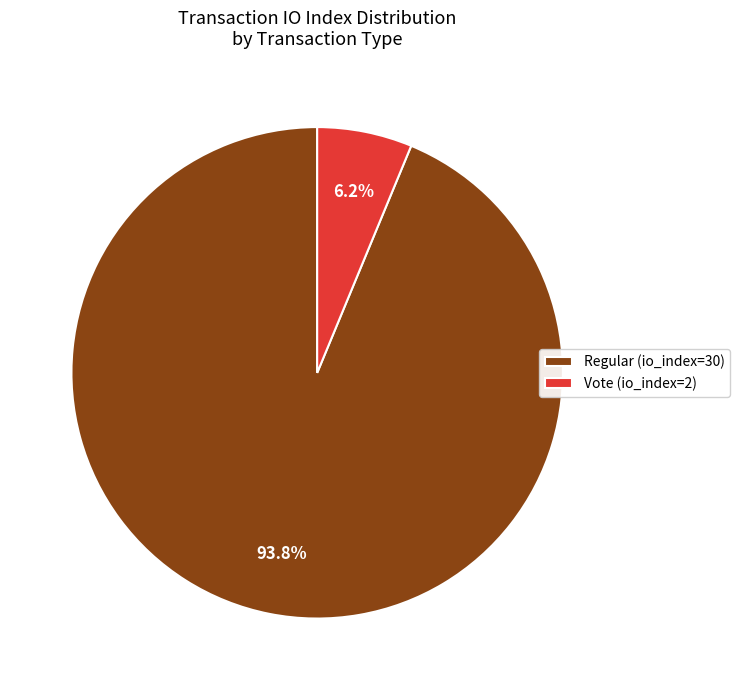

How many segments does this pie chart have?

2